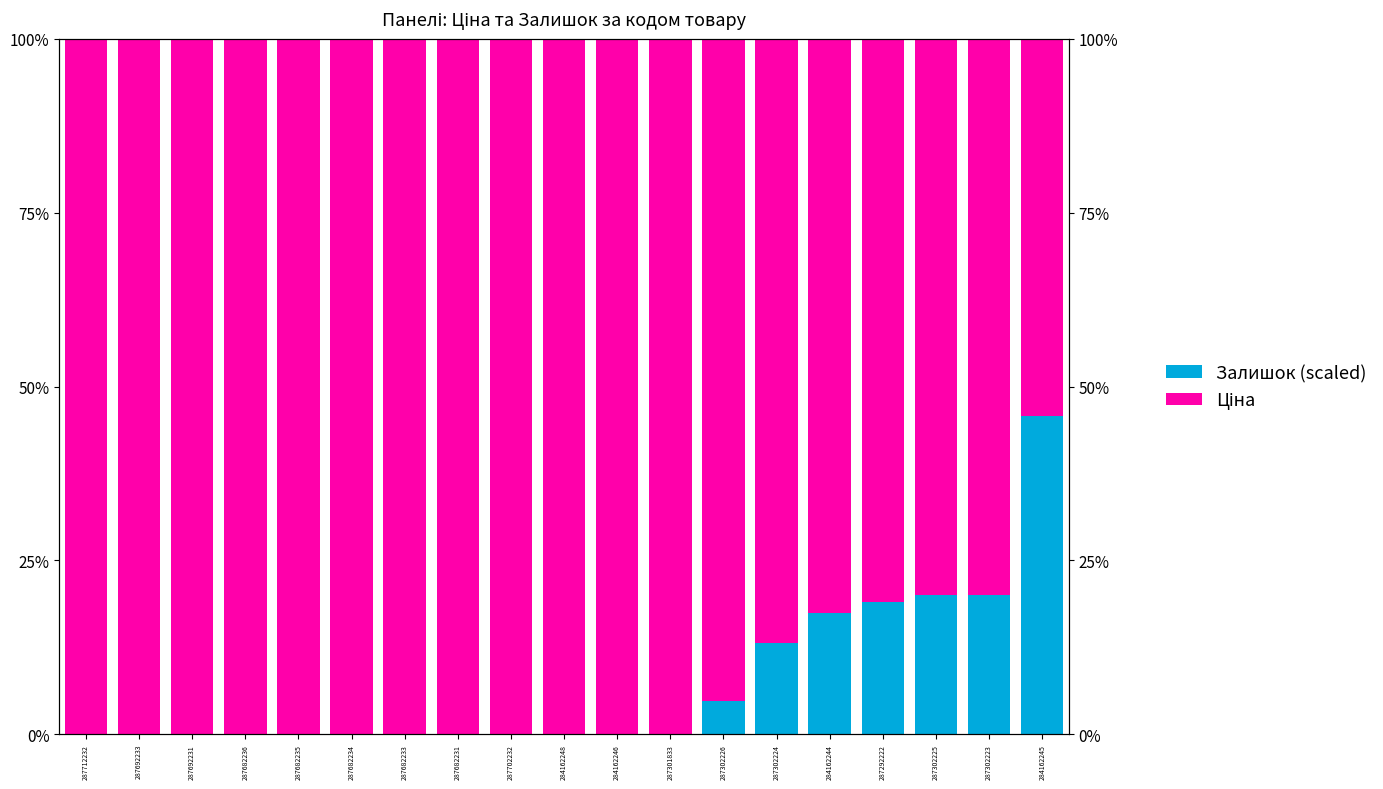

What is the difference between the highest and lowest values at 287692233?

1.0